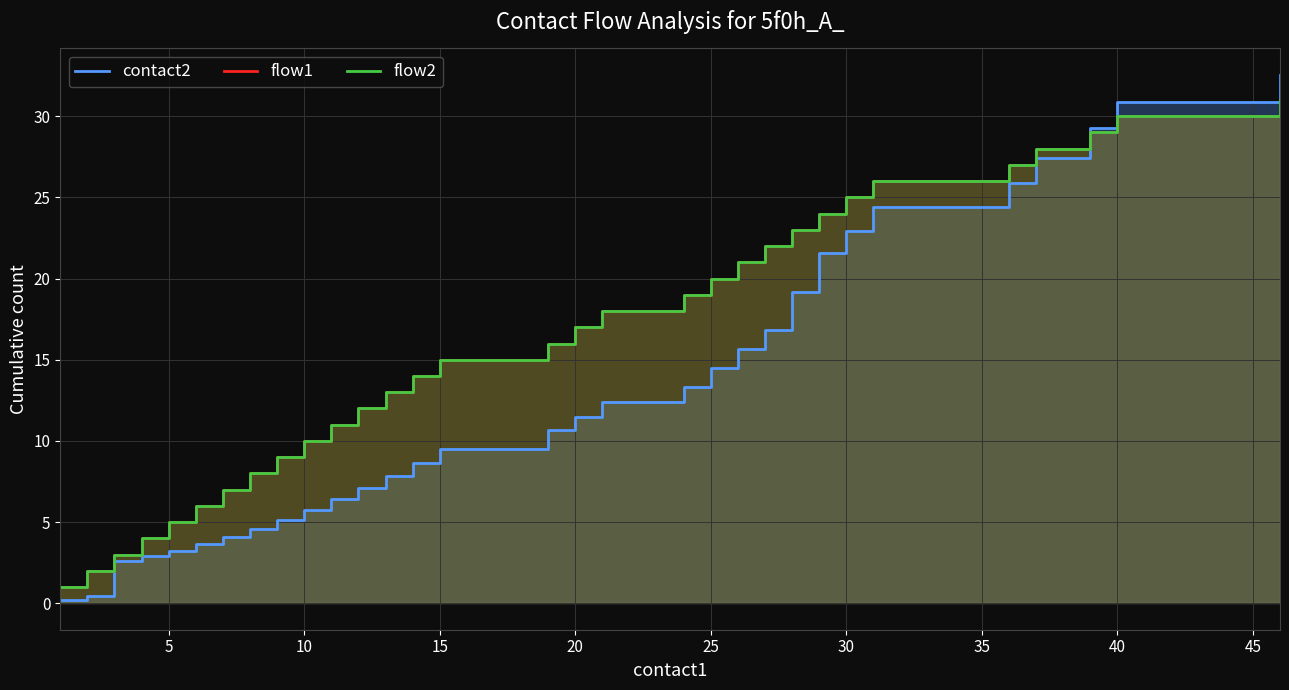

What is the difference between the second highest and second lowest values in the contact2 series?

30.5